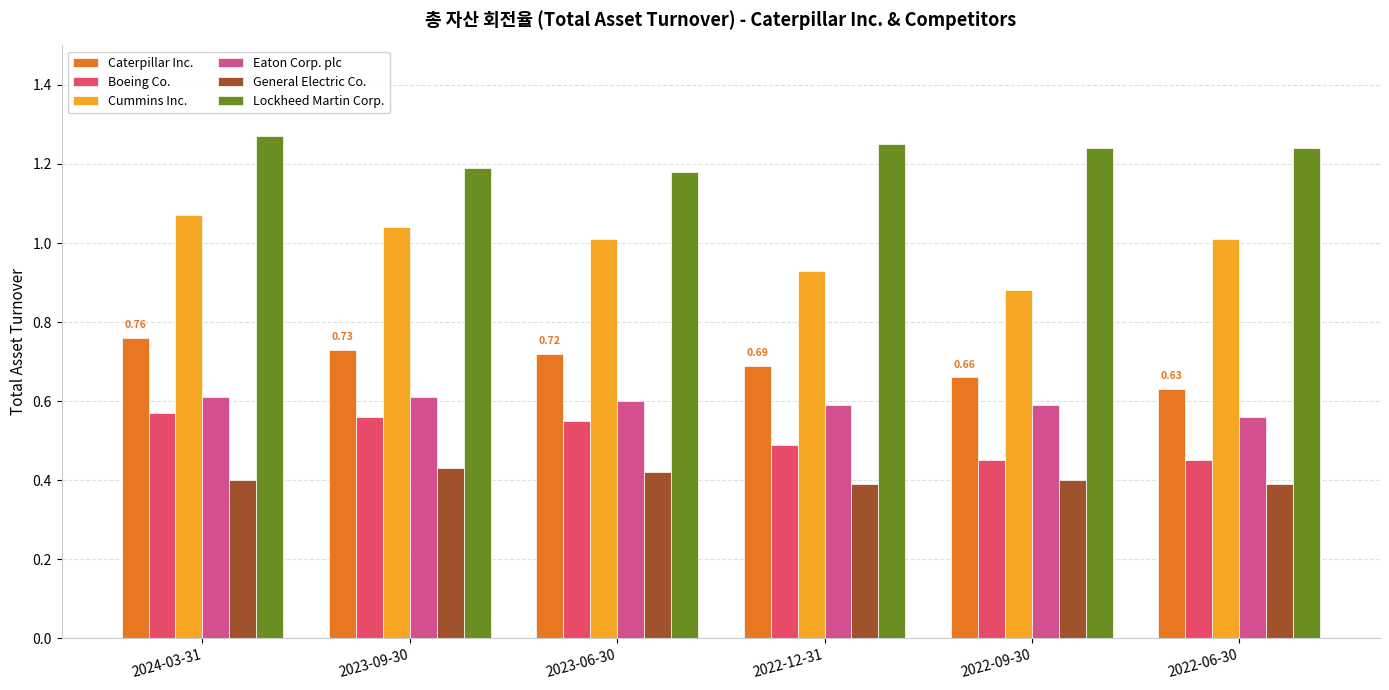

What is the sum of all Lockheed Martin Corp. values?

7.4